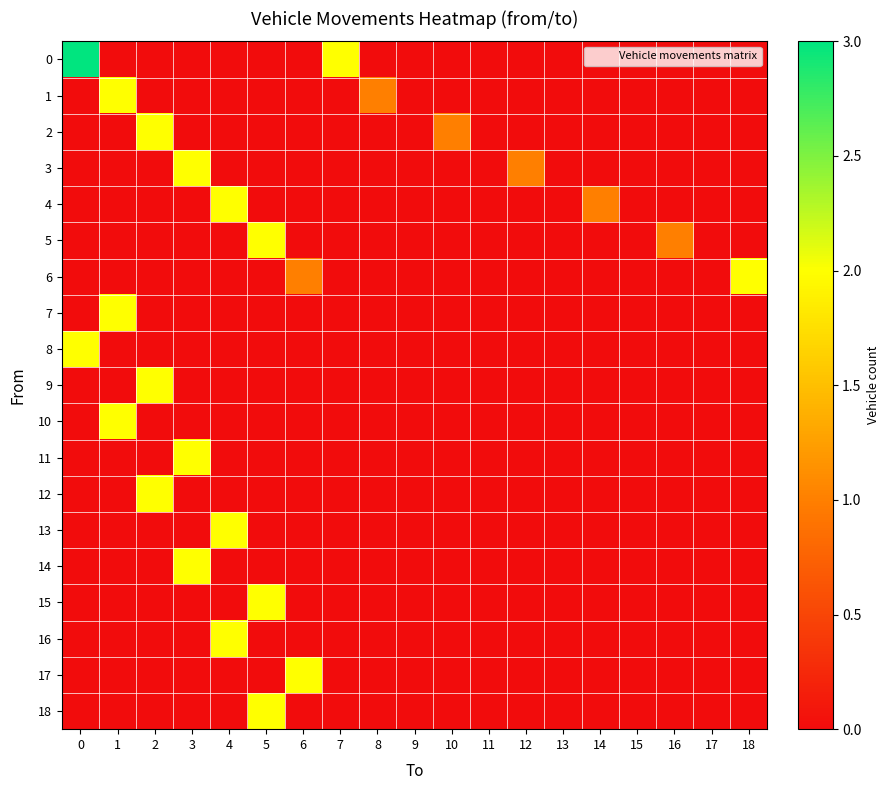

At which category is the sum across all series the highest?

1